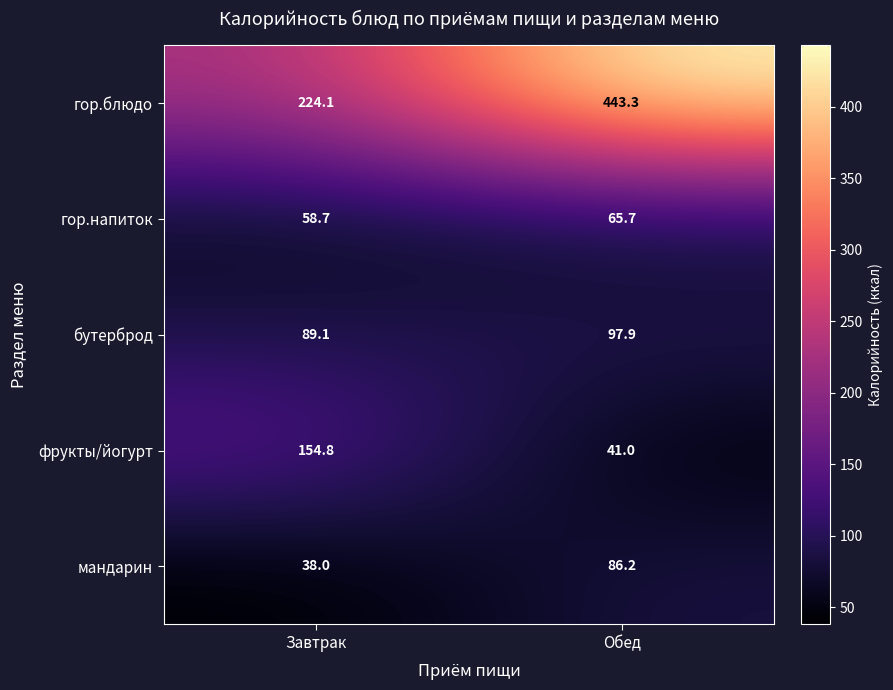

What is the difference between the highest and lowest values at Завтрак?

186.1